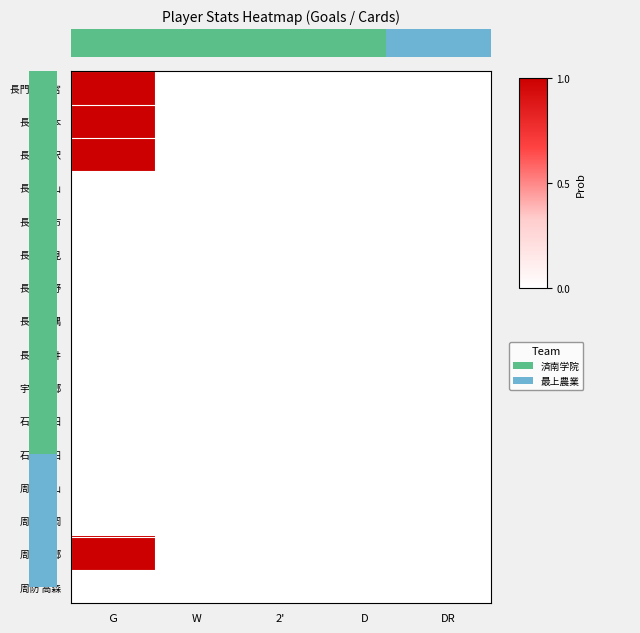

The 長門 二見 series shows 0 at 2'. True or false?

True